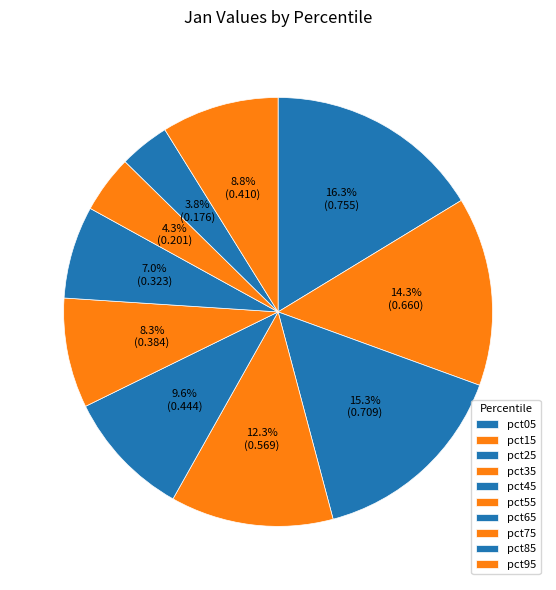

Count the number of slices in the pie.

10